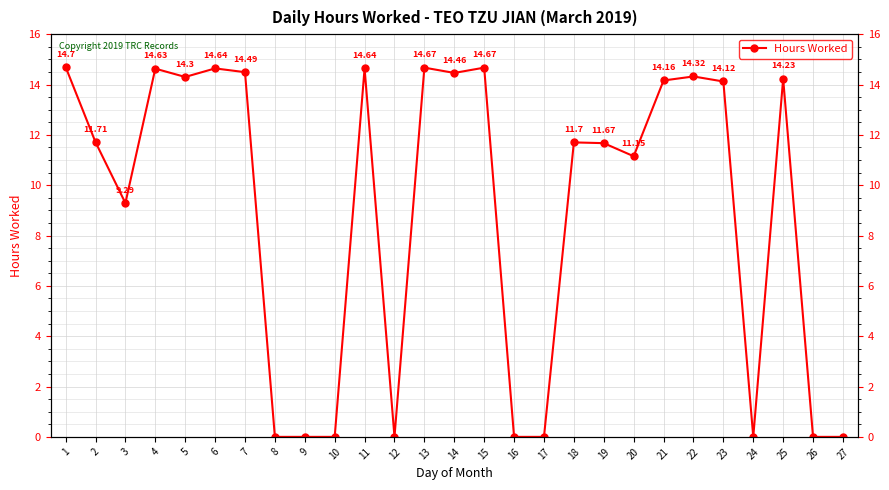

Rank the categories by value from highest to lowest.

1, 13, 15, 6, 11, 4, 7, 14, 22, 5, 25, 21, 23, 2, 18, 19, 20, 3, 8, 9, 10, 12, 16, 17, 24, 26, 27